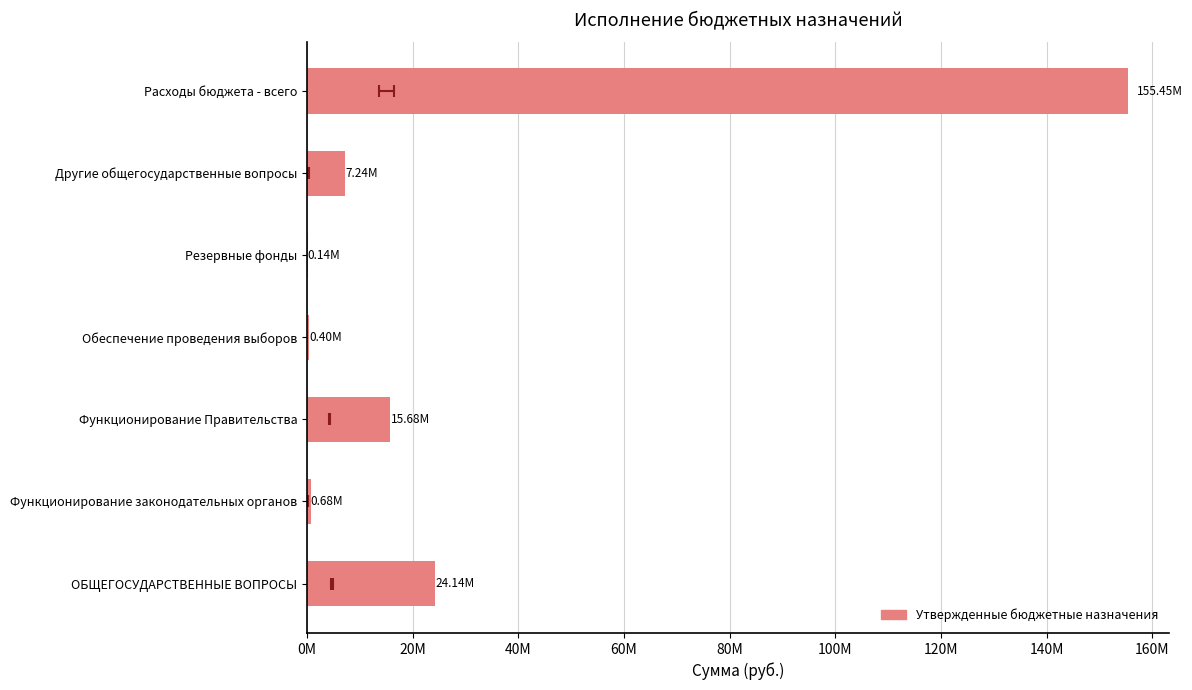

Are the bars grouped side by side (vs. stacked)?

No